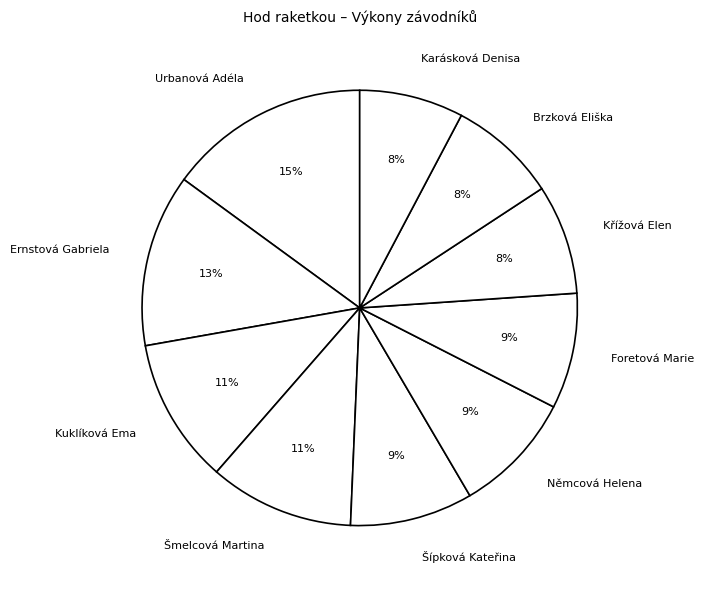

Is there any slice that represents more than half of the pie?

No